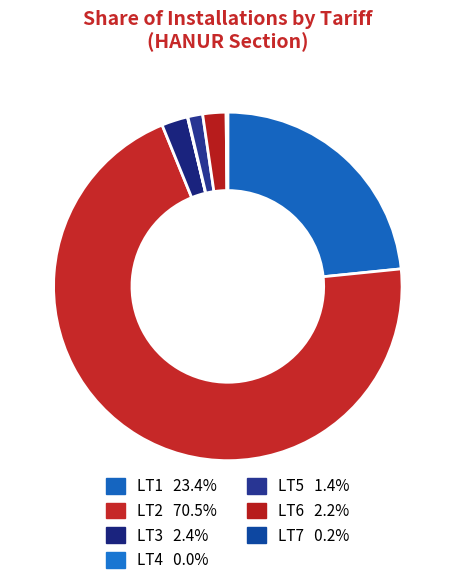

What is the total percentage of LT5 and LT4?

1.4%